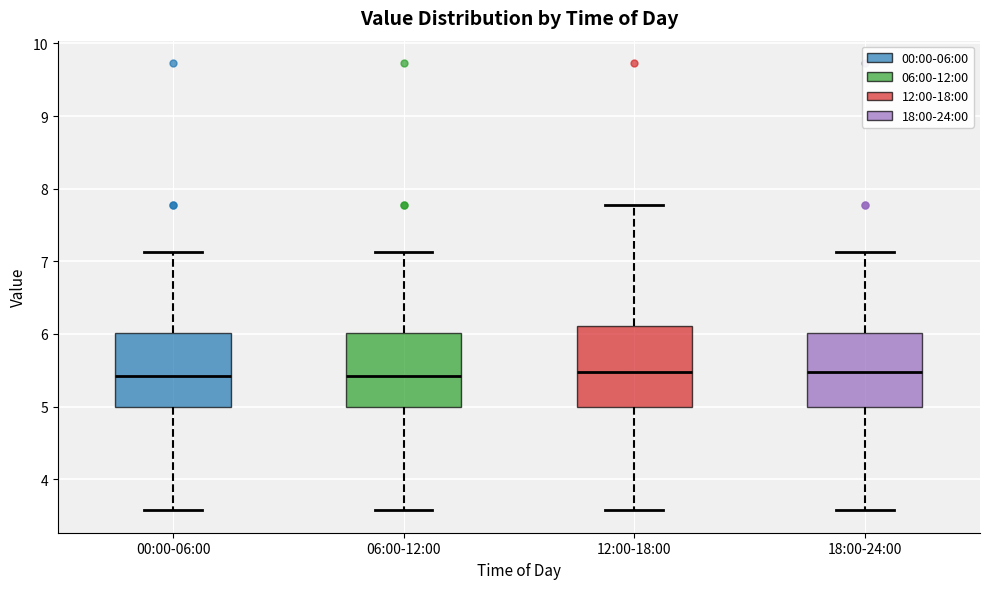

Reading left to right, transcribe this box plot: for each box, give where its median line is, the range the box spans, and where its two whiskers end, as read against the y-axis. The values are not printed on the chart, so give them approximately, as read against the axis.

00:00-06:00: median 5.4, box 5.0 to 6.0, whiskers 3.6 to 7.1
06:00-12:00: median 5.4, box 5.0 to 6.0, whiskers 3.6 to 7.1
12:00-18:00: median 5.5, box 5.0 to 6.1, whiskers 3.6 to 7.8
18:00-24:00: median 5.5, box 5.0 to 6.0, whiskers 3.6 to 7.1